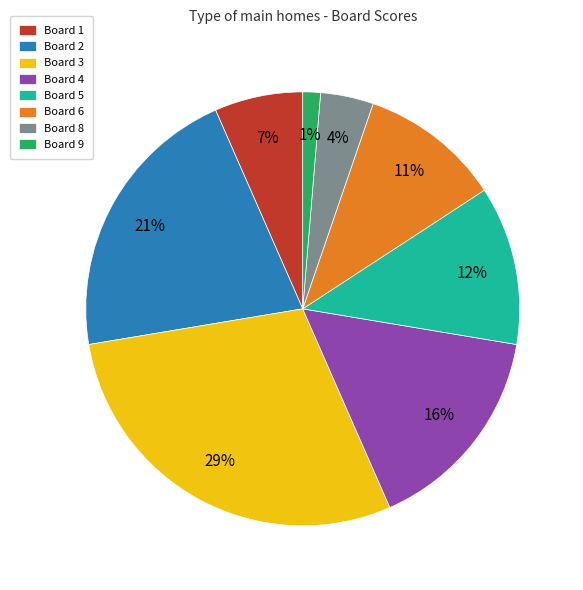

Does any single category account for the majority?

No